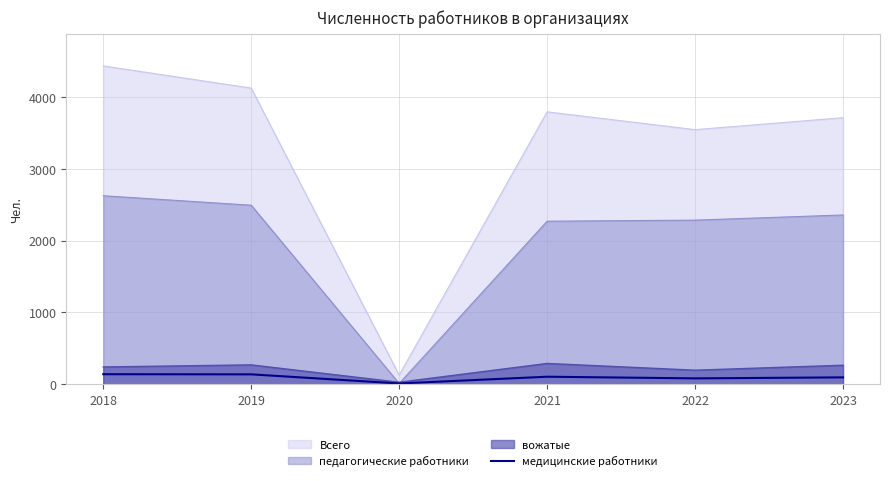

How many lines are shown in the chart?

4